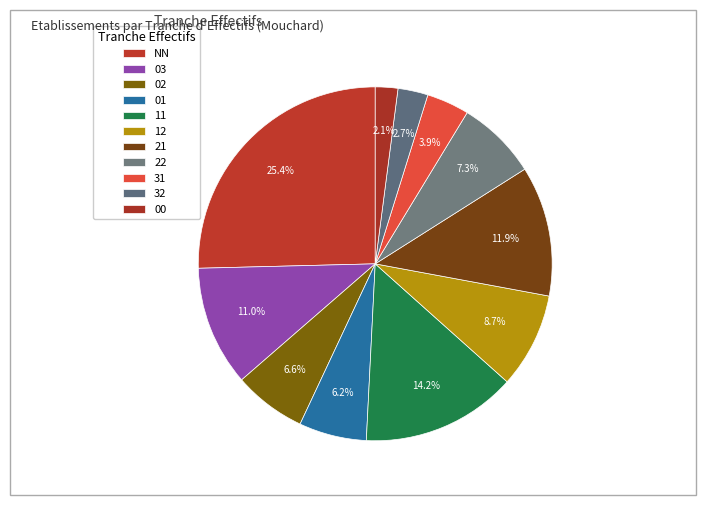

What is the ratio of the value at 02 to the value at 03?

0.6